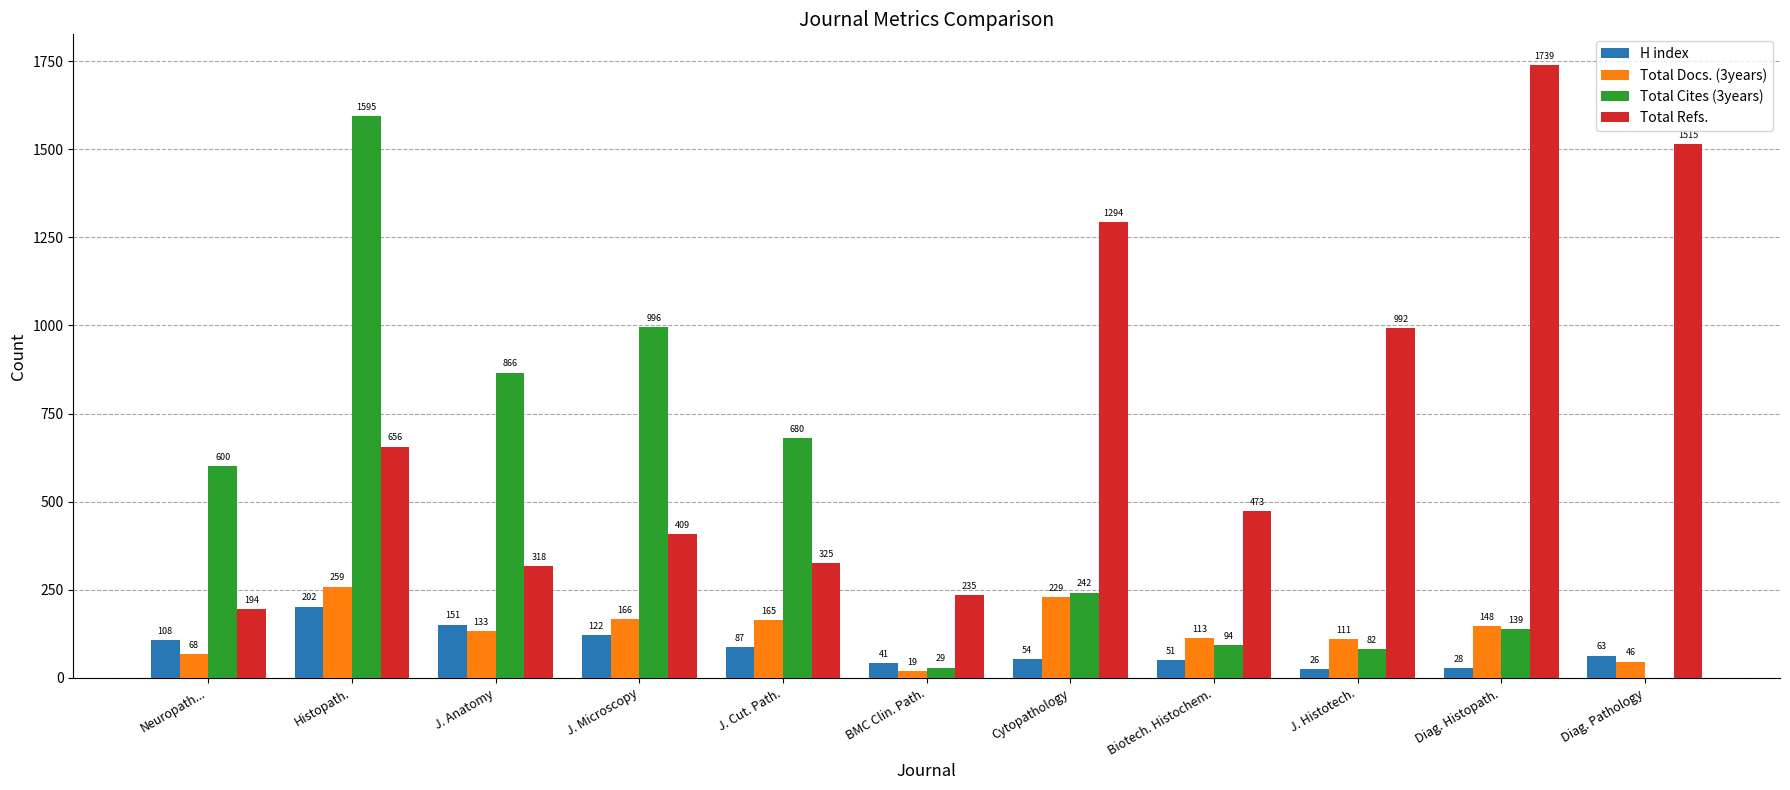

Which series changed the most between J. Cut. Path. and J. Histotech.?

Total Refs.